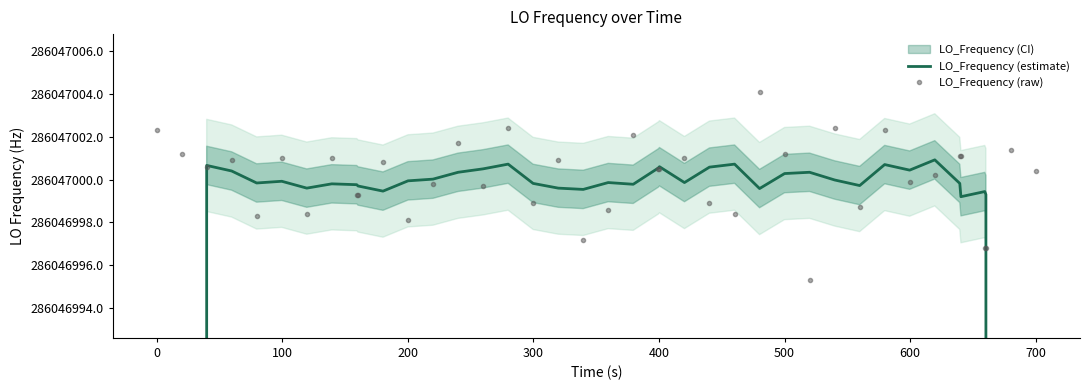

True or false: LO_Frequency (estimate) has more than 0 points higher than both neighbors.

True